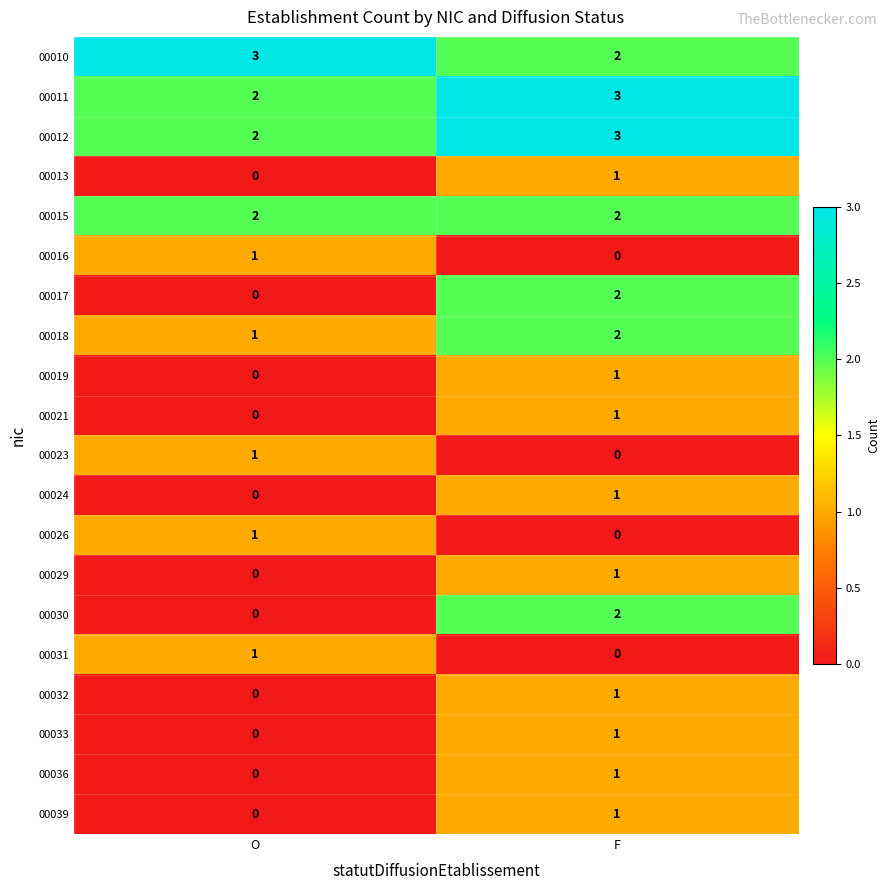

Where is 00010 nearest to the value 2?

F